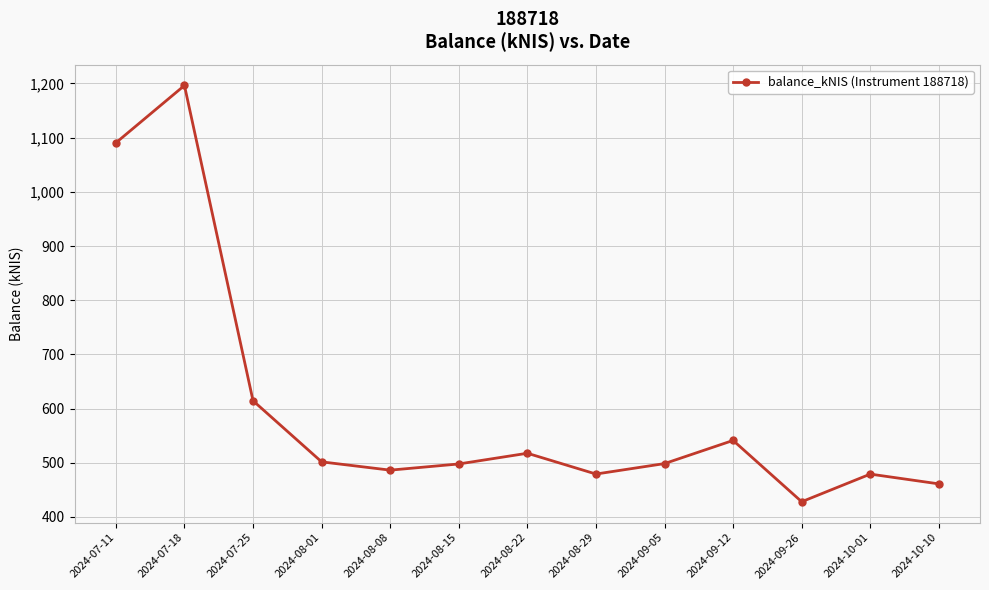

Count the number of categories in the chart.

13